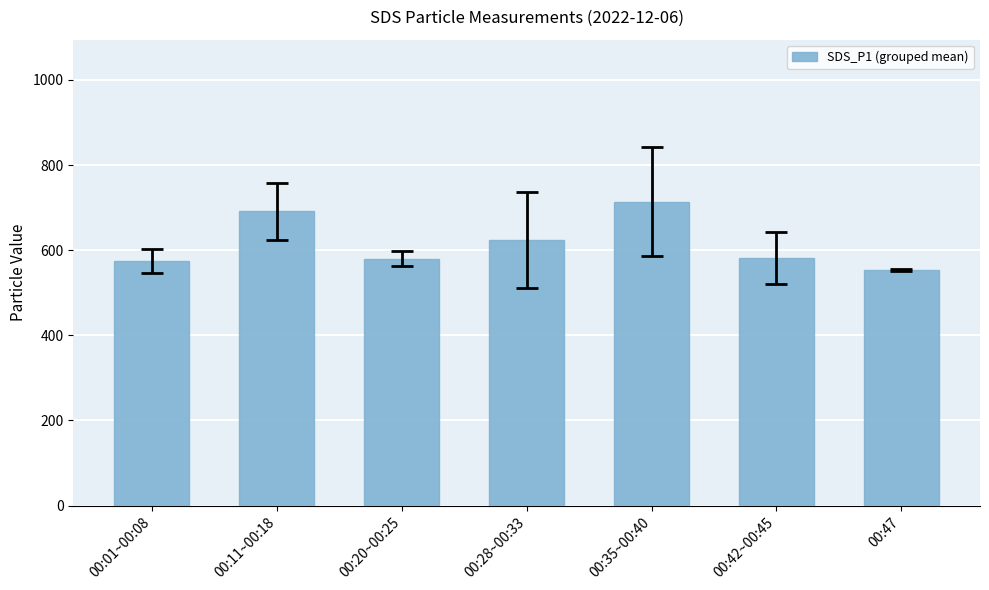

Are the bars grouped side by side (vs. stacked)?

No